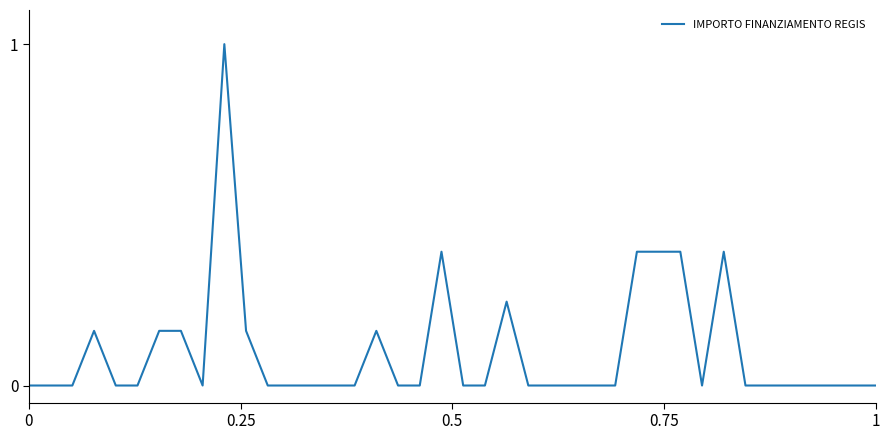

What is the greatest value displayed?

1.0